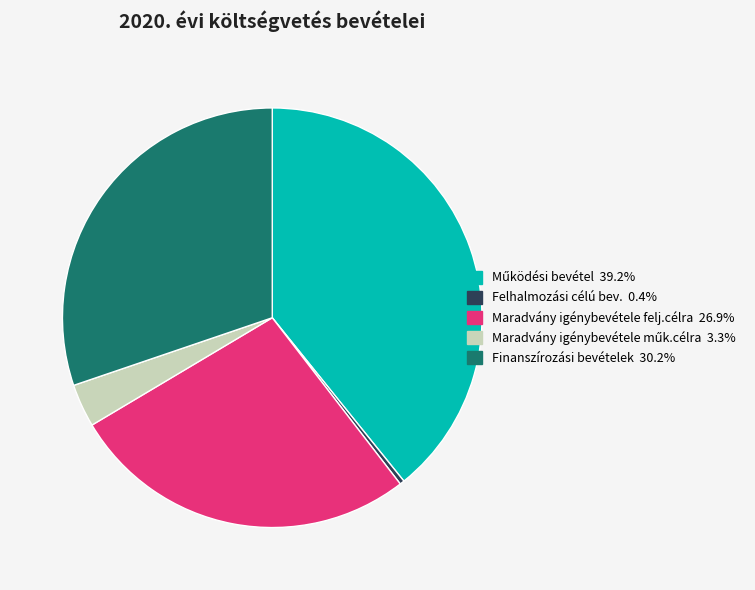

The Maradvány igénybevétele felj.célra slice represents 27% of the pie. True or false?

True